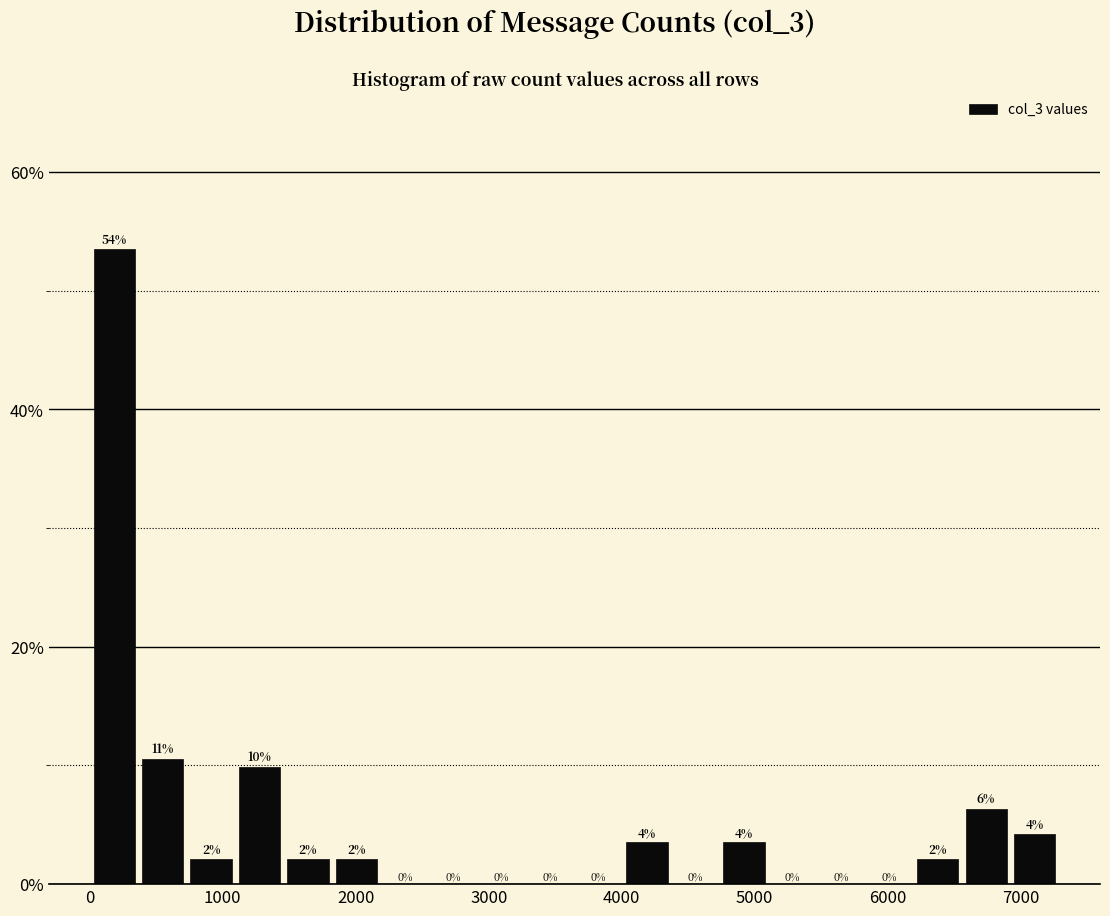

Around what value on the x-axis is the tallest bar? Give the approximate position of its centre, as read against the axis.

200